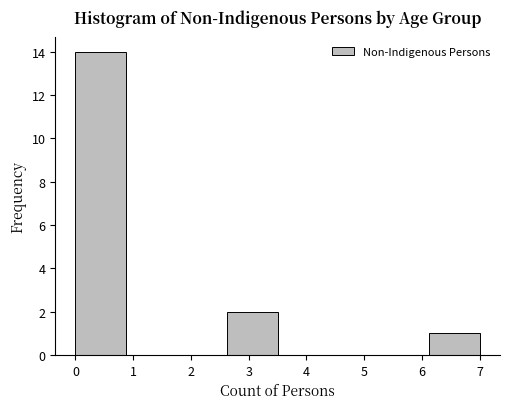

Which range on the x-axis has the tallest bar?

0.0 to 0.9